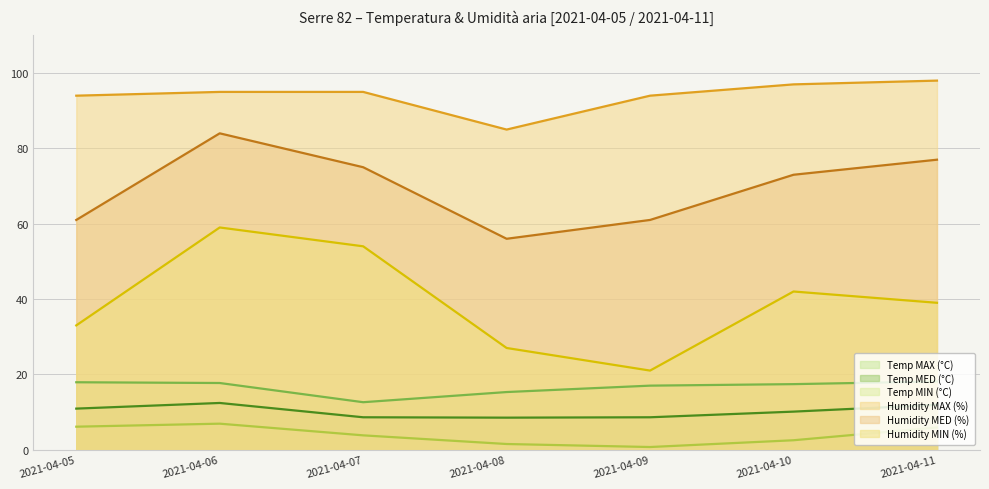

List the series in order of their peak value, highest first.

Humidity MAX (%), Humidity MED (%), Humidity MIN (%), Temp MAX (°C), Temp MED (°C), Temp MIN (°C)